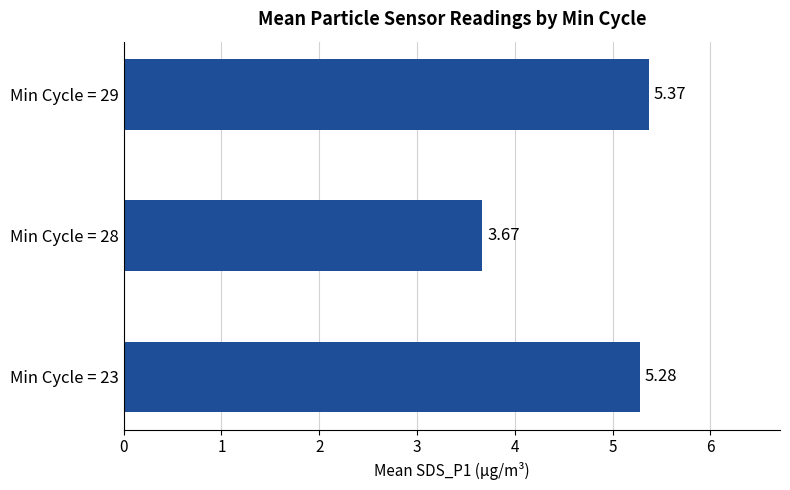

What is the difference between the maximum and minimum values?

1.7